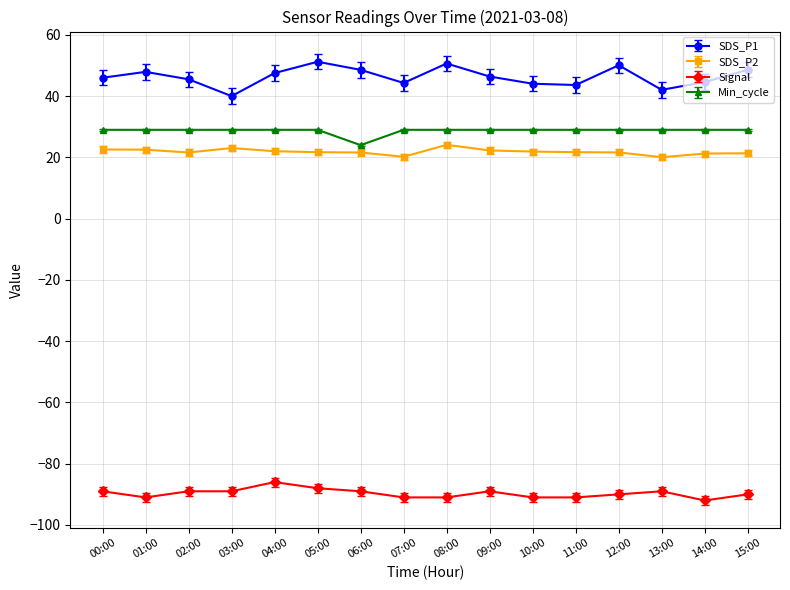

The value of Signal at 11:00 is -91.0. True or false?

True